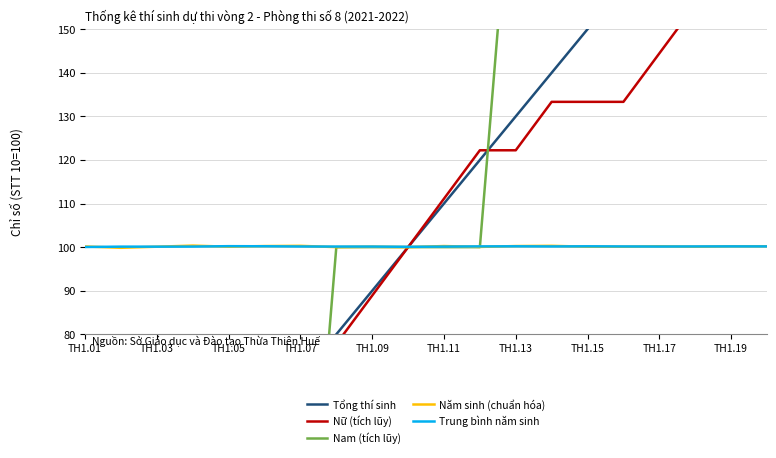

True or false: Tổng thí sinh has more than 0 interior local peaks.

False